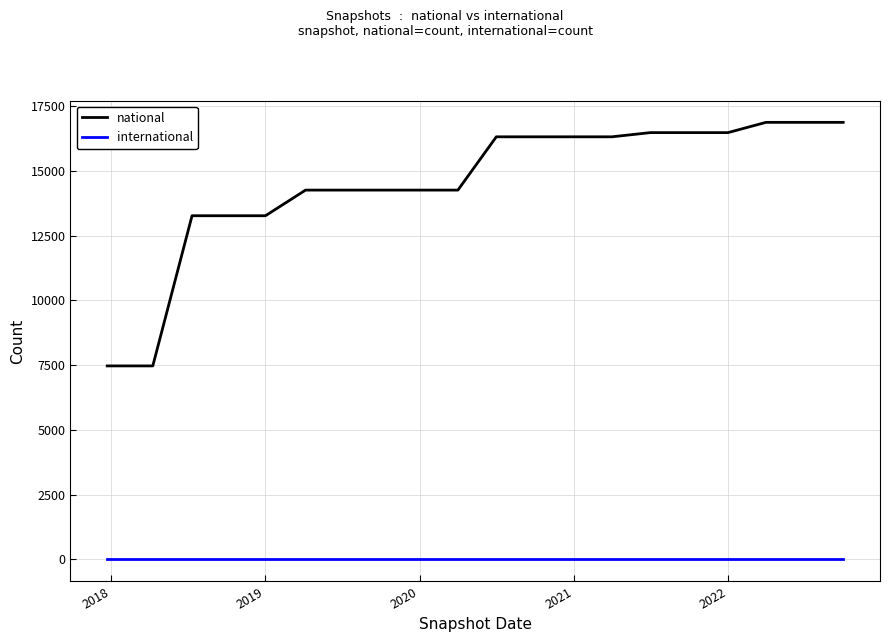

Which series has the largest total across all categories?

national